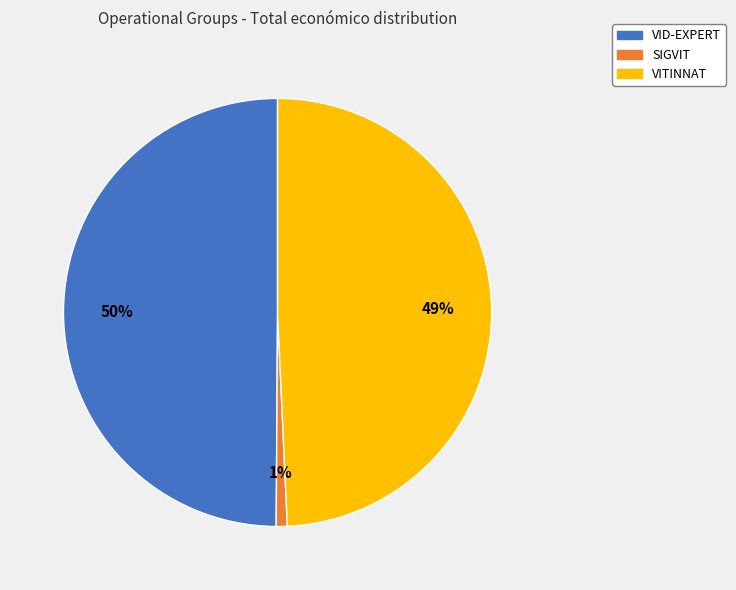

What is the smallest slice in the pie chart?

SIGVIT